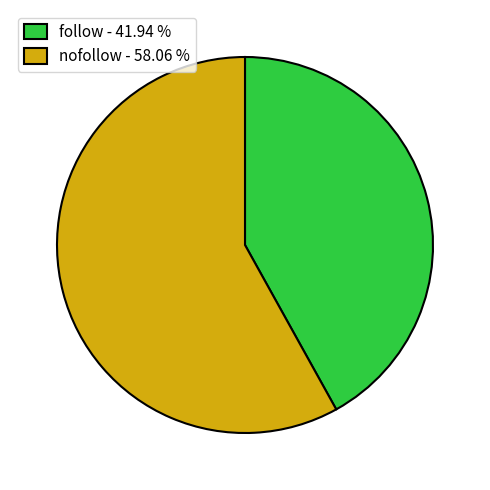

Combined, do follow - 41.94 % and nofollow - 58.06 % account for over 50%?

Yes